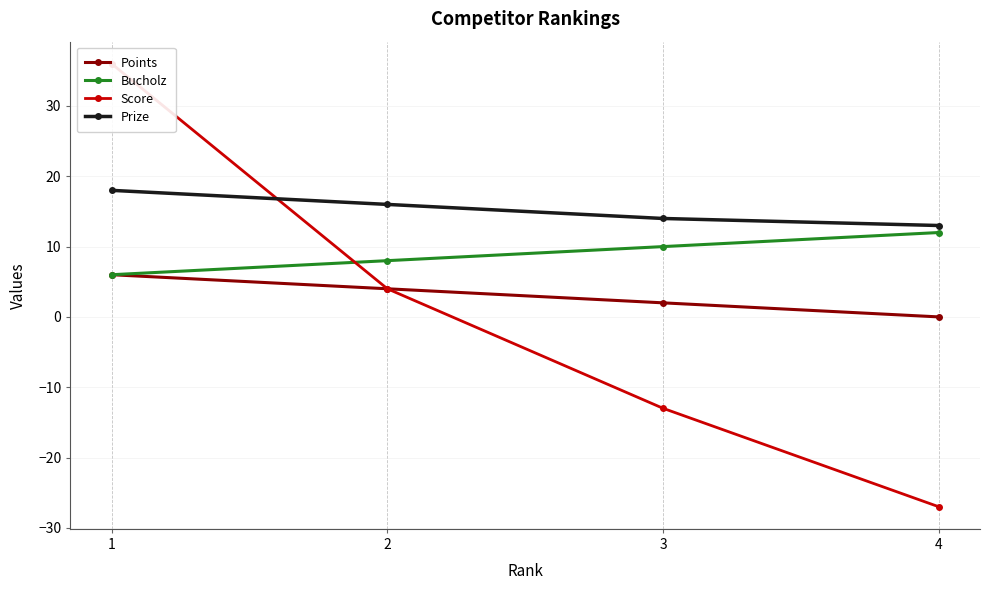

Is this an area chart (filled region under the line)?

No